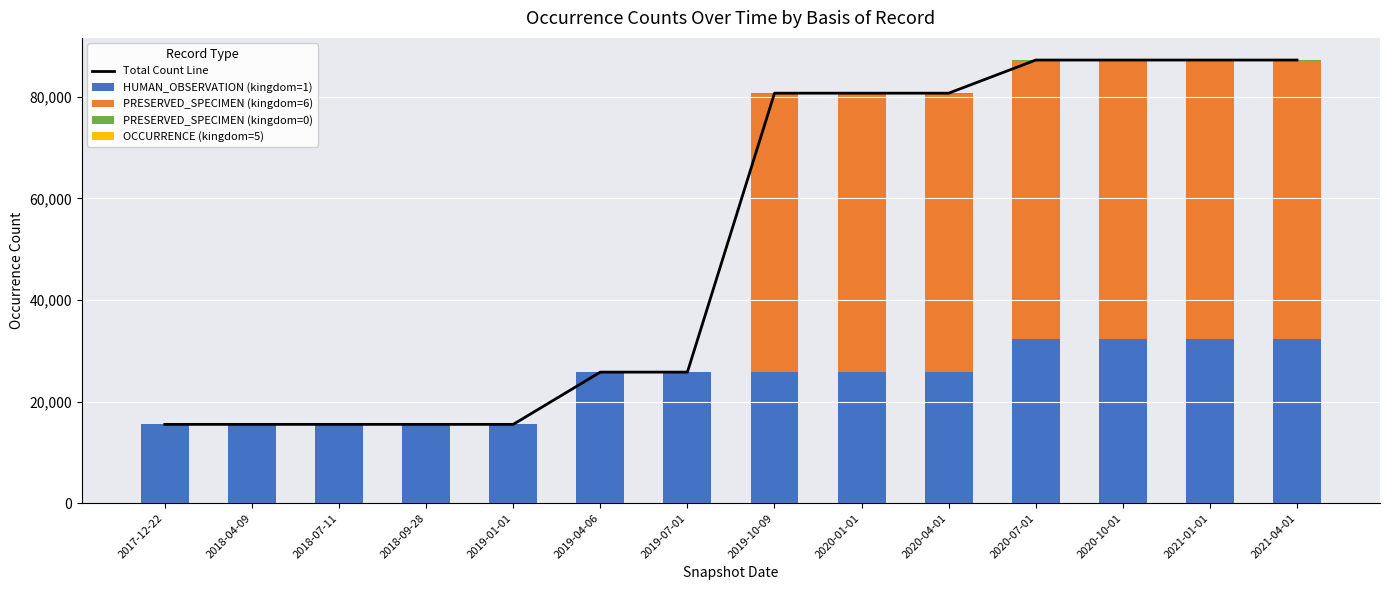

What is the greatest value displayed?

87243